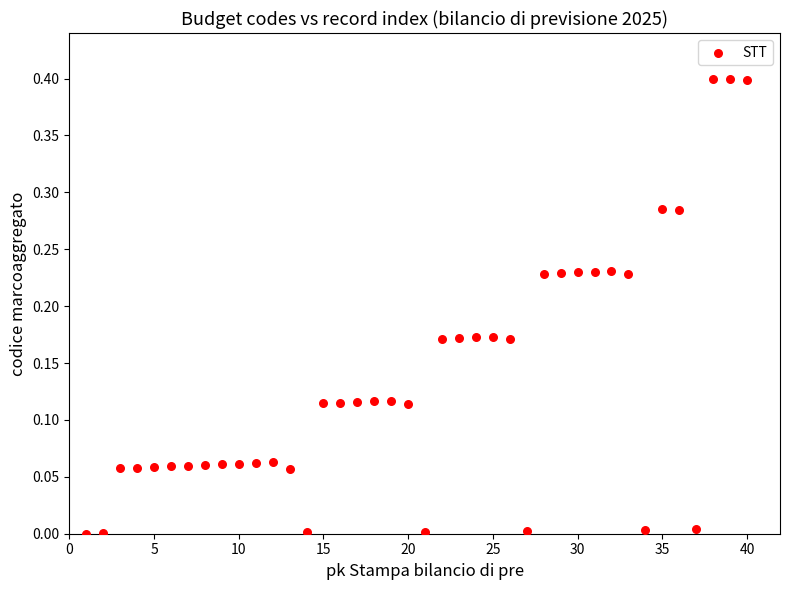

What is the range of Y values (max minus min)?

0.4